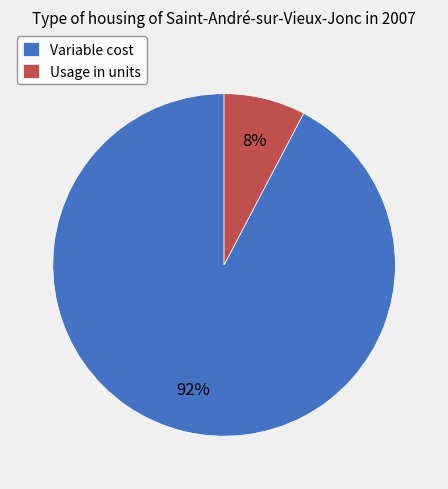

To the nearest percent, what portion does Usage in units represent?

8%